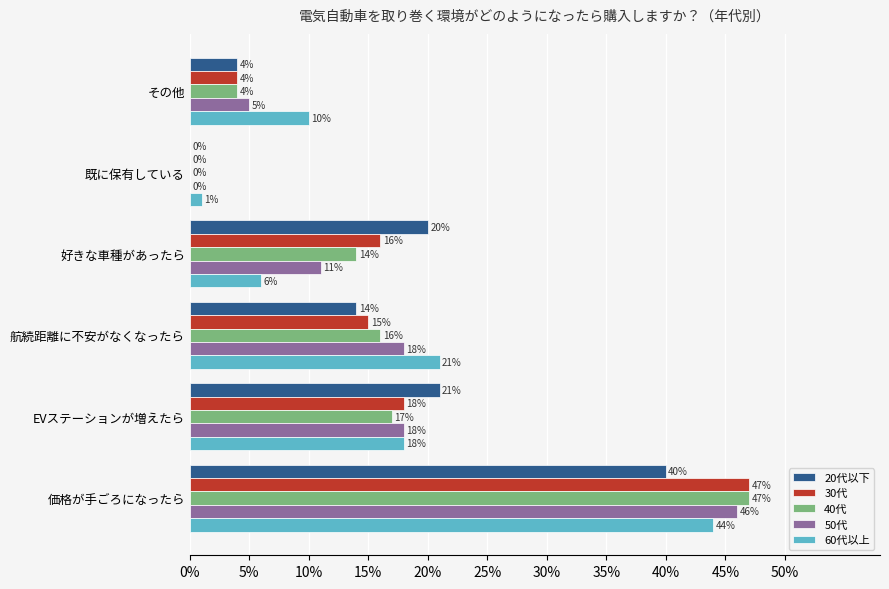

What are all the series names shown in the legend?

20代以下, 30代, 40代, 50代, 60代以上